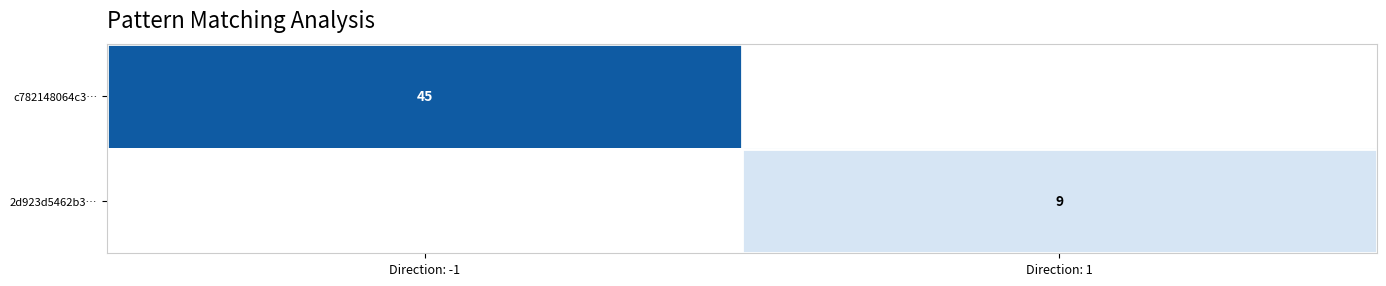

The c782148064c3… series shows 68 at Direction: -1. True or false?

False